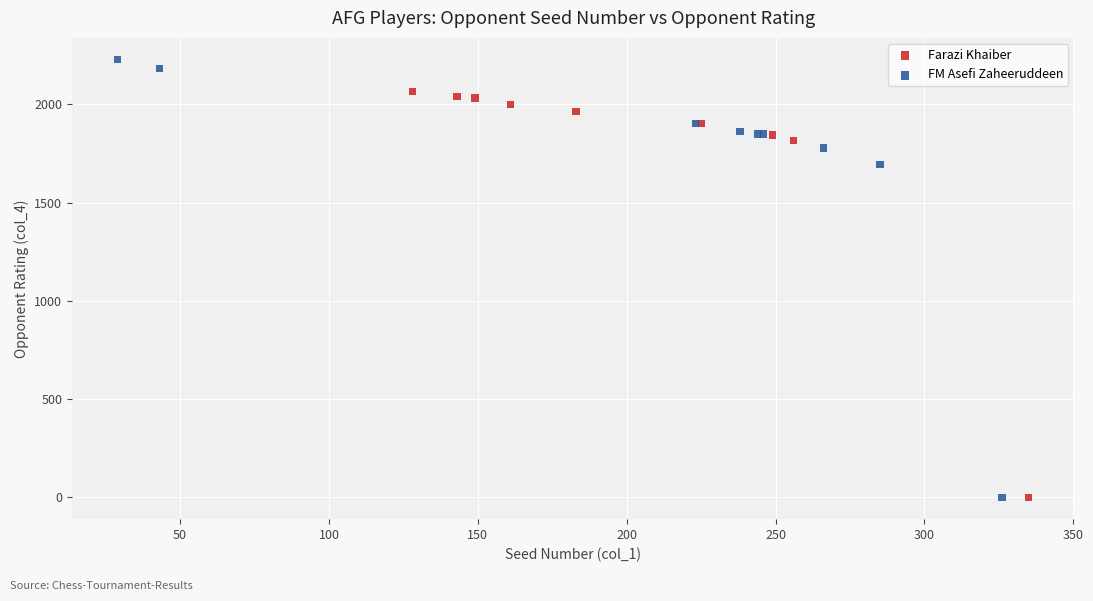

Which series reaches the maximum Y coordinate?

FM Asefi Zaheeruddeen